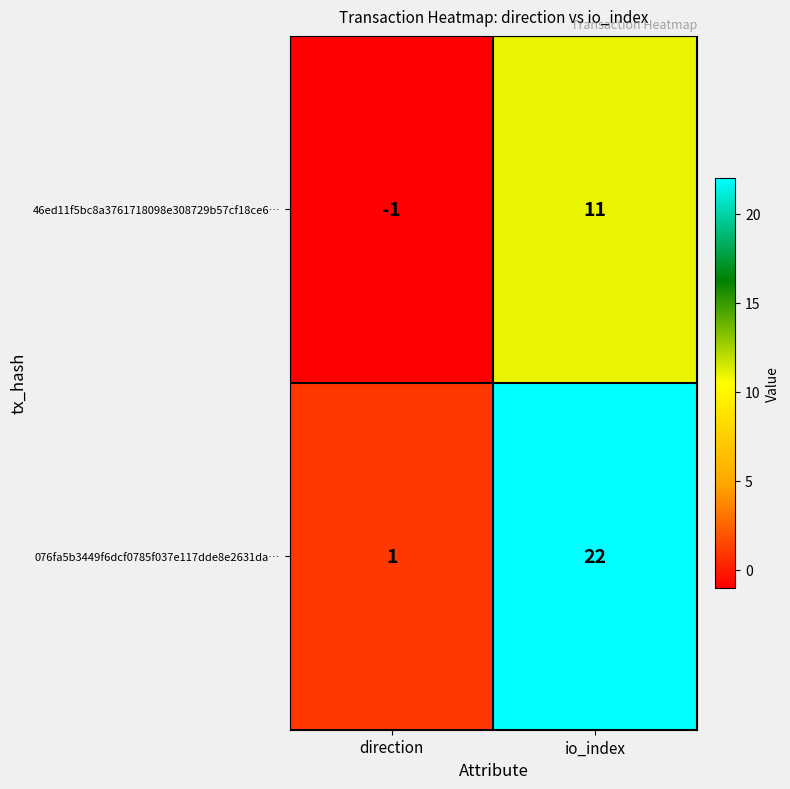

Rank the series by their maximum value, from highest to lowest.

076fa5b3449f6dcf0785f037e117dde8e2631da…, 46ed11f5bc8a3761718098e308729b57cf18ce6…